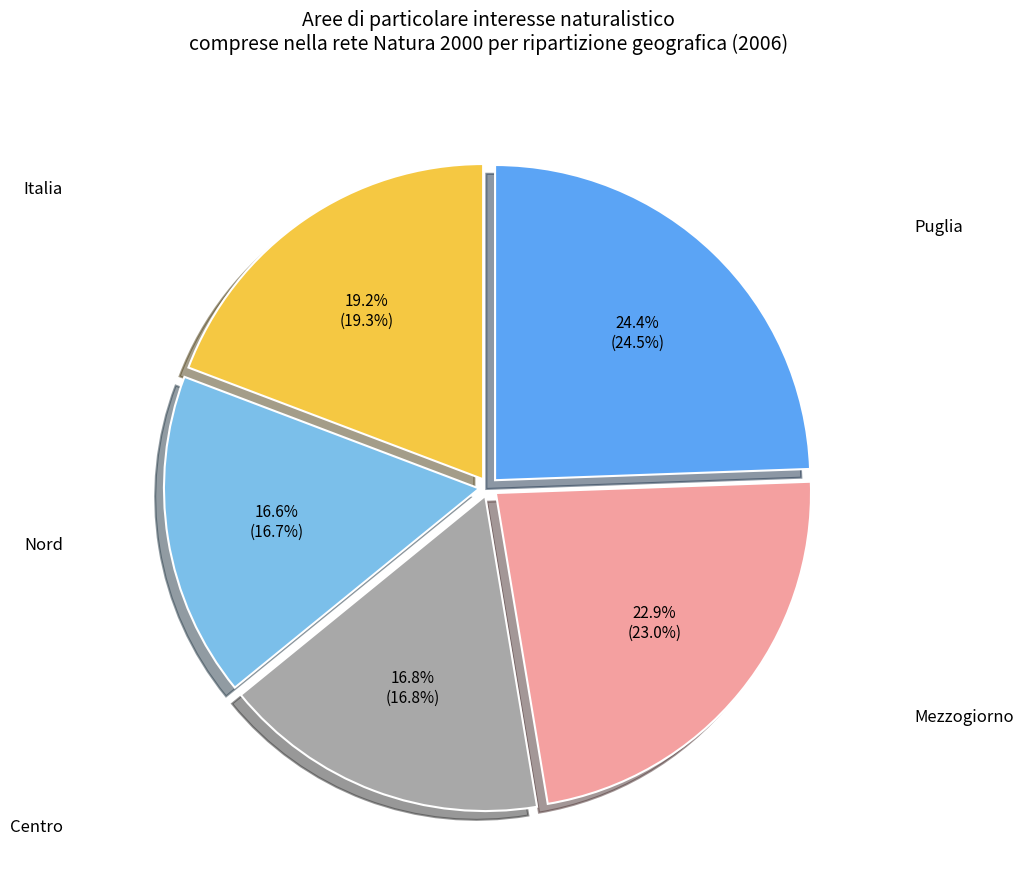

To the nearest percent, what is the difference between the largest and smallest slice percentages?

8%